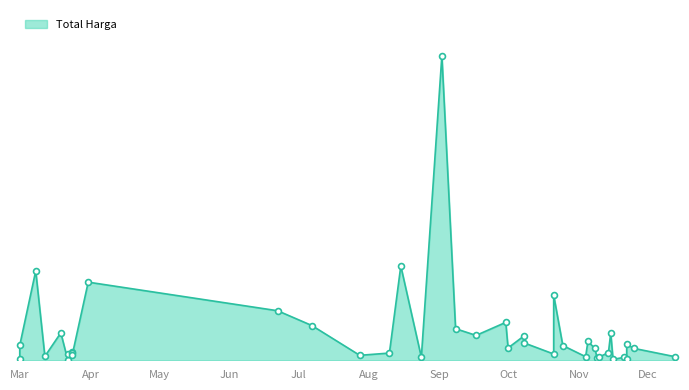

Between 2022-09-08 and 2022-03-24, which is larger?

2022-09-08